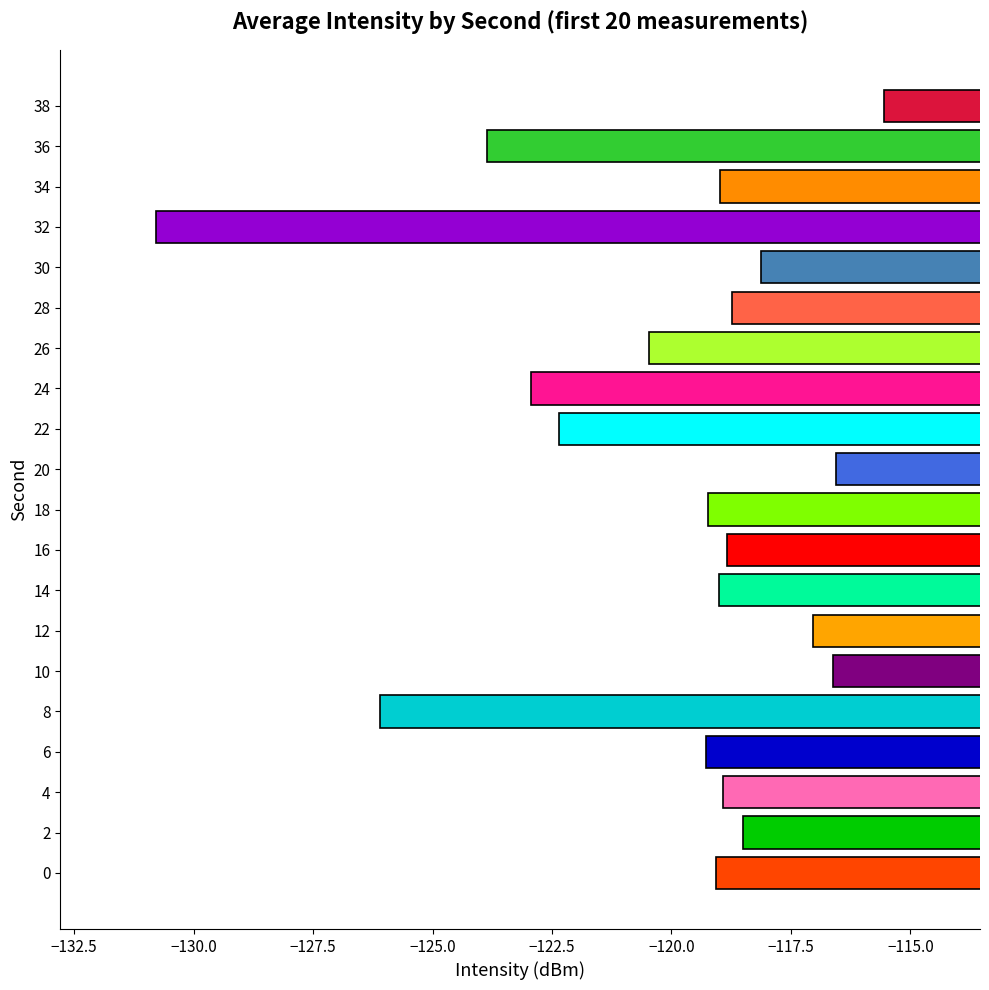

What is the approximate value at 6?

-119.3